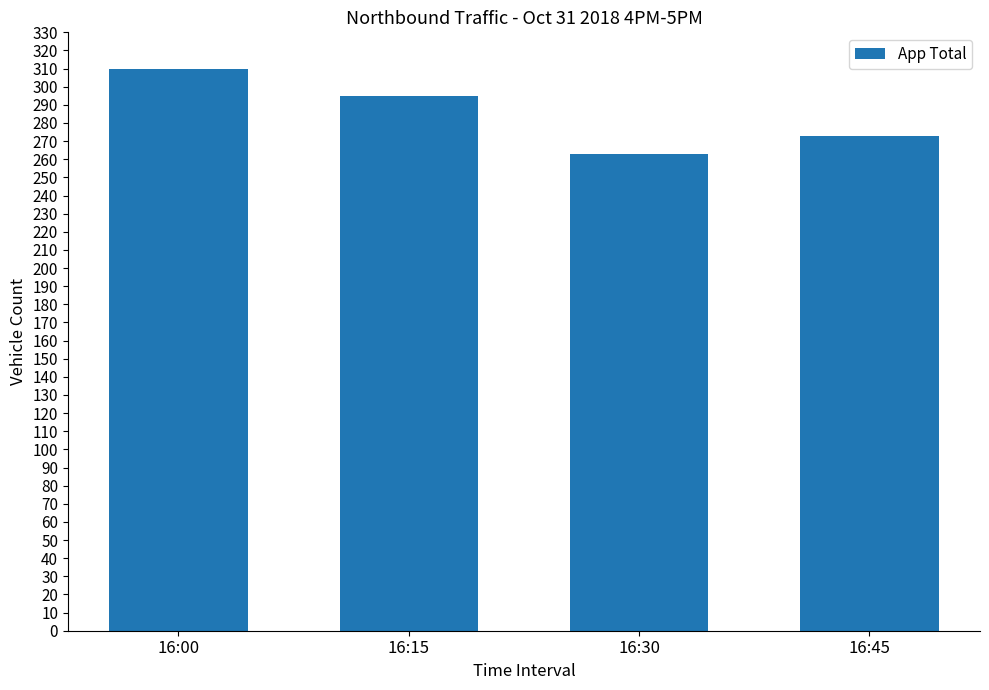

Reading left to right, what are all the values shown in this chart?

310	295	263	273